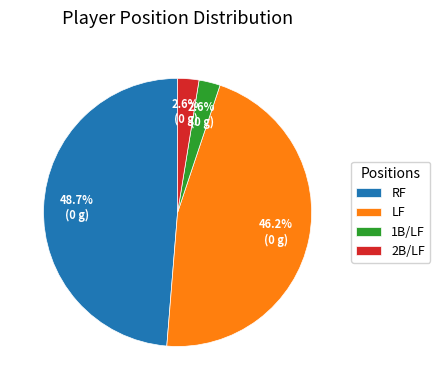

Which has a higher value, RF or LF?

RF